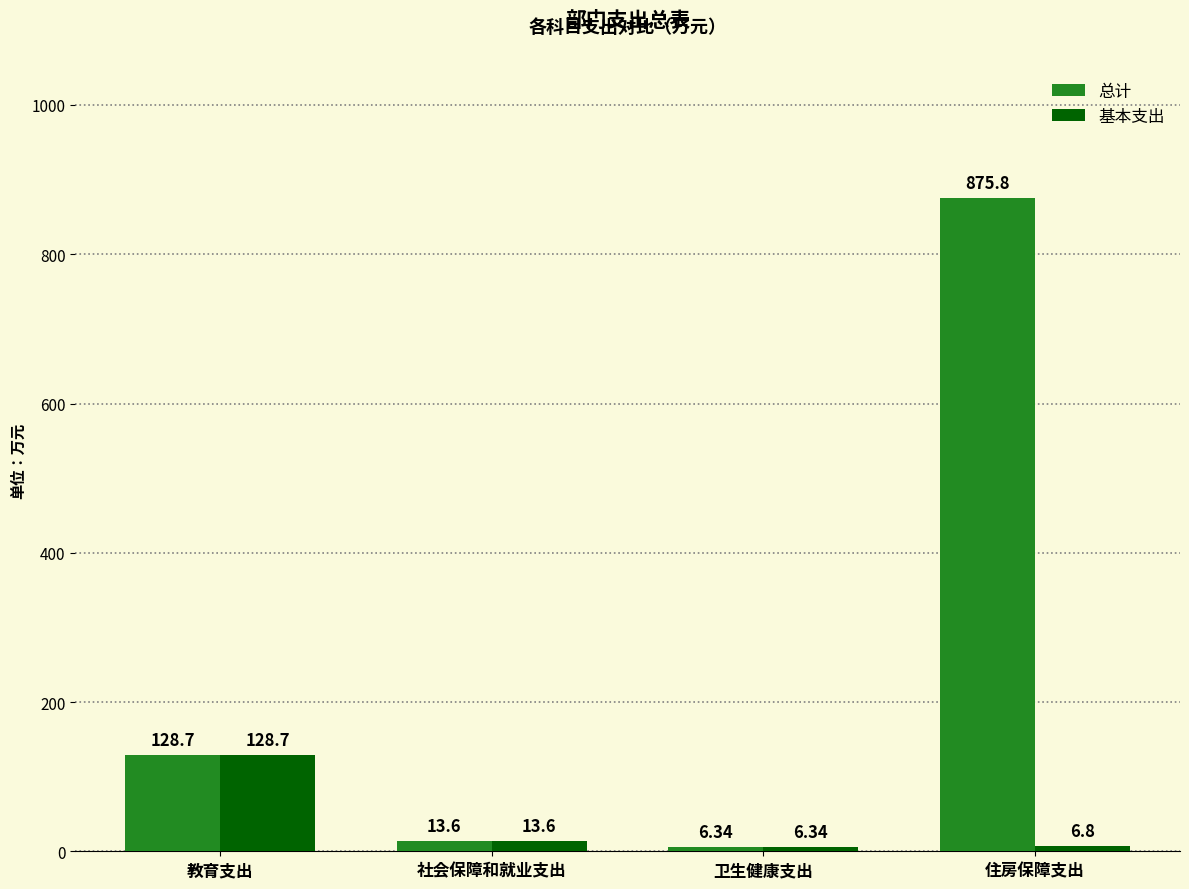

Between 社会保障和就业支出 and 住房保障支出, which series saw the biggest shift?

总计